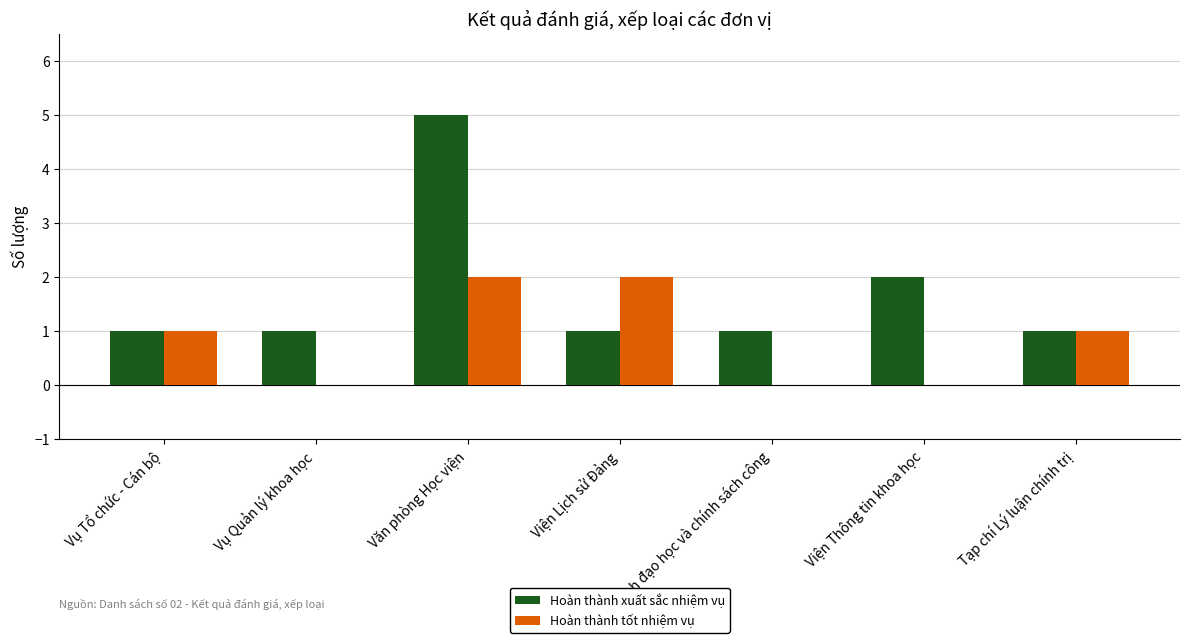

Reading left to right, transcribe all the data shown in this chart.

Hoàn thành xuất sắc nhiệm vụ: Vụ Tổ chức - Cán bộ=1	Vụ Quản lý khoa học=1	Văn phòng Học viện=5	Viện Lịch sử Đảng=1	Viện Lãnh đạo học và chính sách công=1	Viện Thông tin khoa học=2	Tạp chí Lý luận chính trị=1
Hoàn thành tốt nhiệm vụ: Vụ Tổ chức - Cán bộ=1	Vụ Quản lý khoa học=0	Văn phòng Học viện=2	Viện Lịch sử Đảng=2	Viện Lãnh đạo học và chính sách công=0	Viện Thông tin khoa học=0	Tạp chí Lý luận chính trị=1